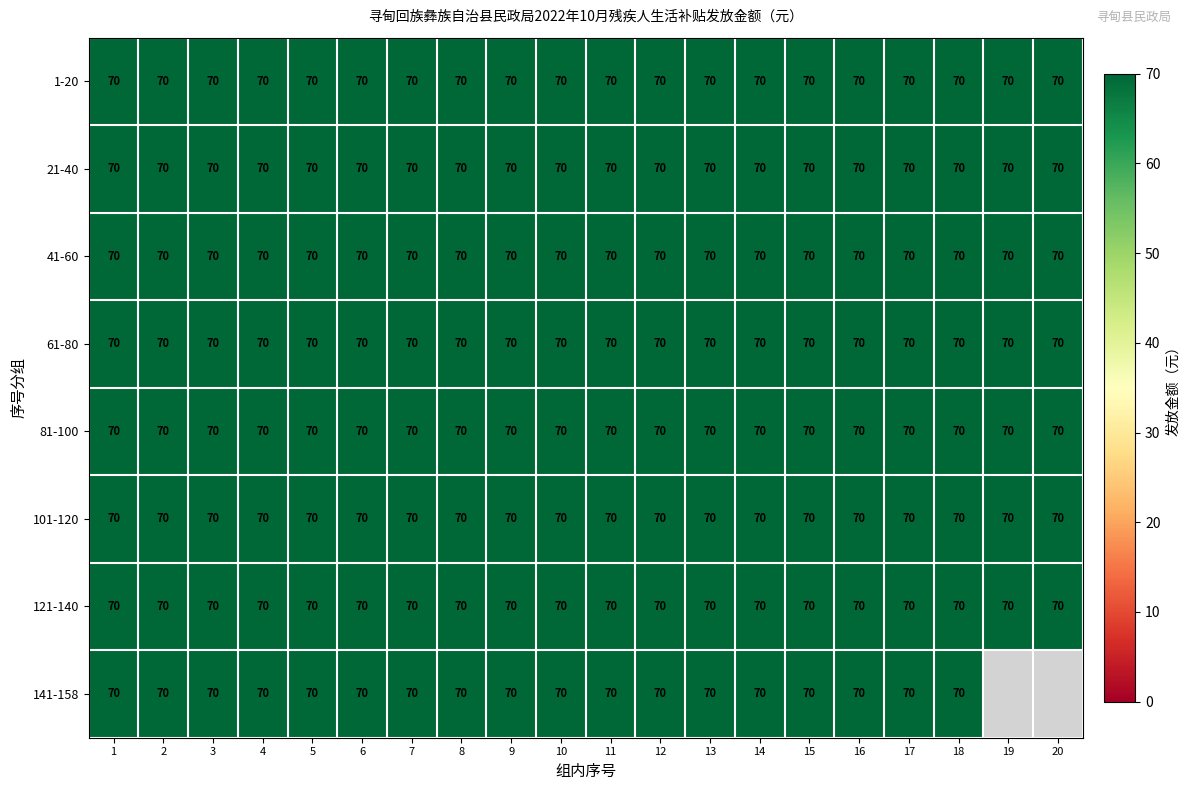

At how many categories does at least one series exceed 24?

20